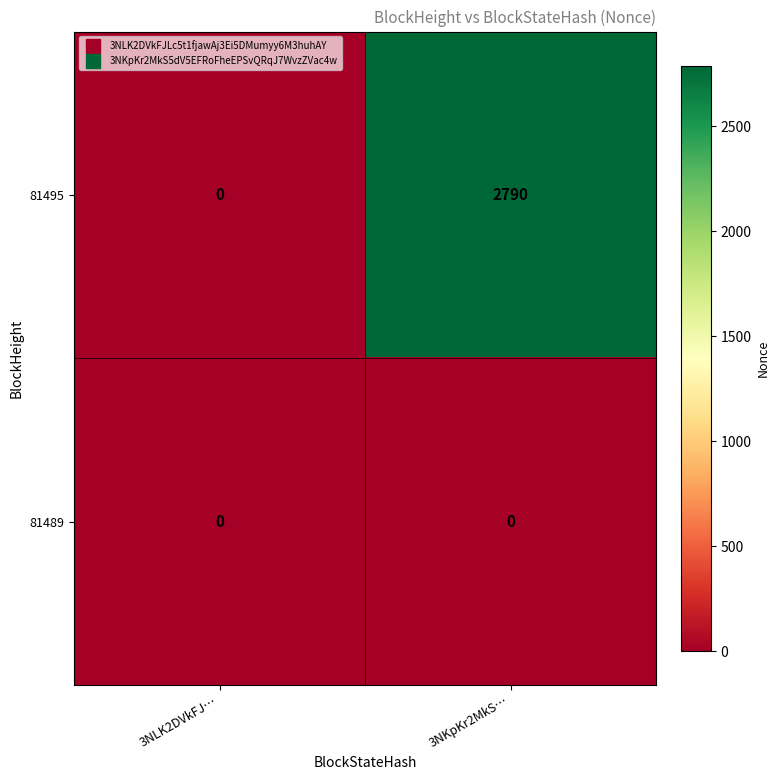

Reading right to left, transcribe all the data shown in this chart.

81495: 3NKpKr2MkS…=2790	3NLK2DVkFJ…=0
81489: 3NKpKr2MkS…=0	3NLK2DVkFJ…=0